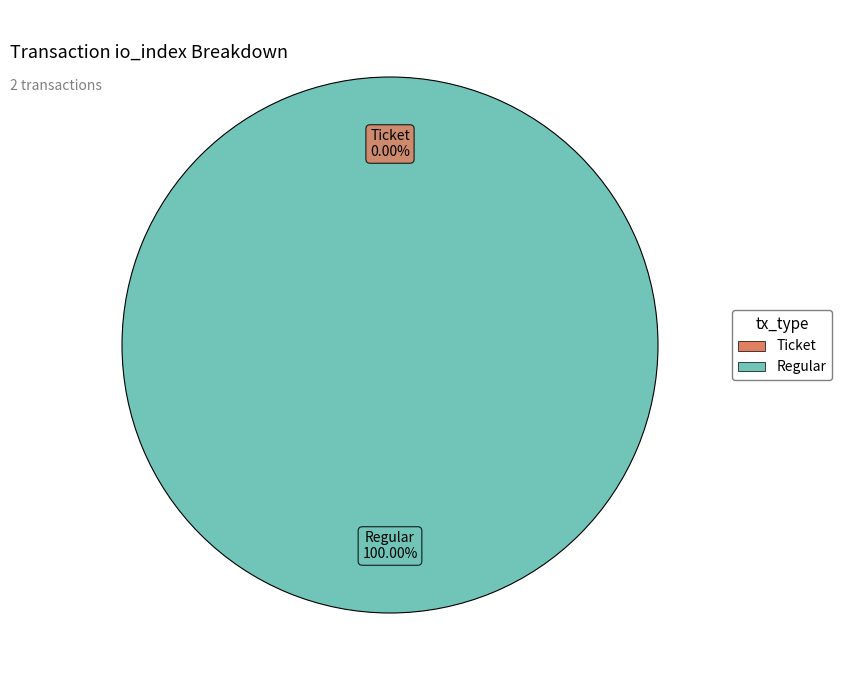

What is the largest slice in the pie chart?

Regular (io_index=11)